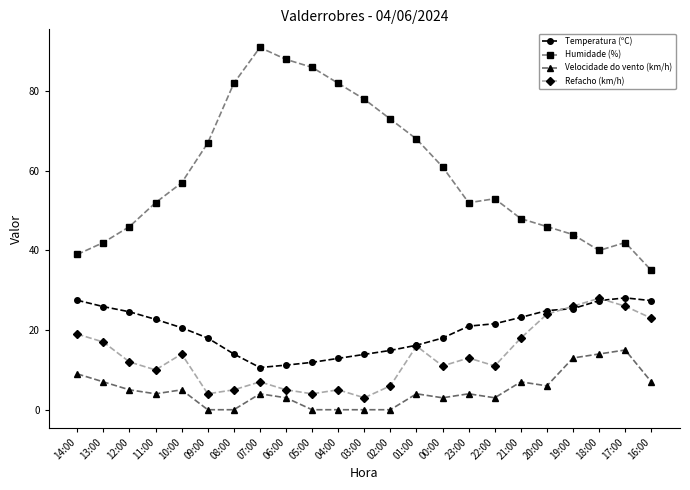

Does the chart display data point markers on the line(s)?

Yes